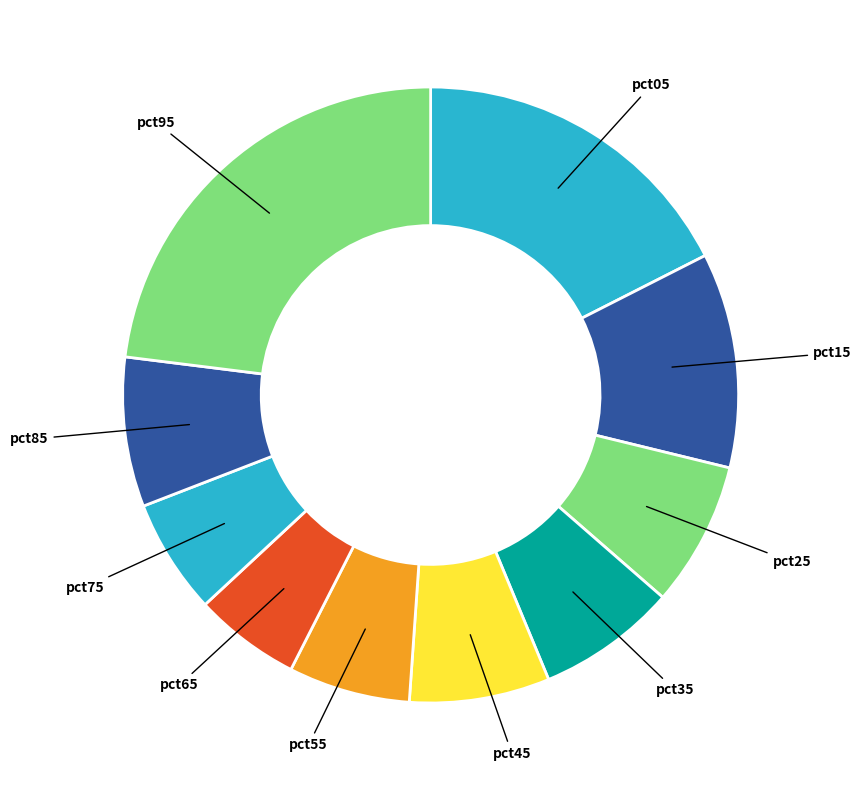

Is there any slice that represents more than half of the pie?

No